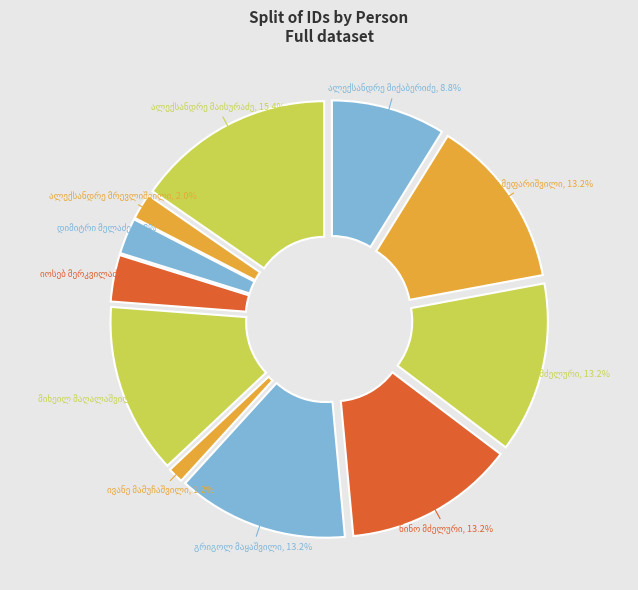

What portion of the pie excludes გრიგოლ მაყაშვილი?

86.8%